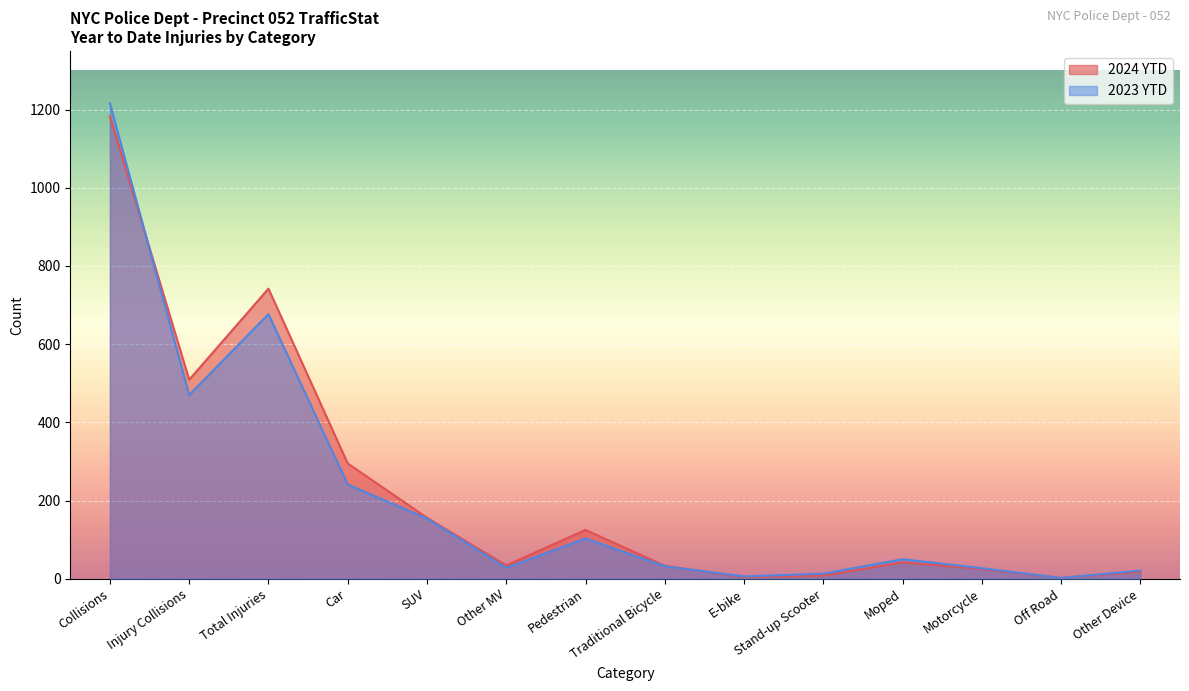

Where do 2024 YTD and 2023 YTD first cross each other?

Collisions and Injury Collisions